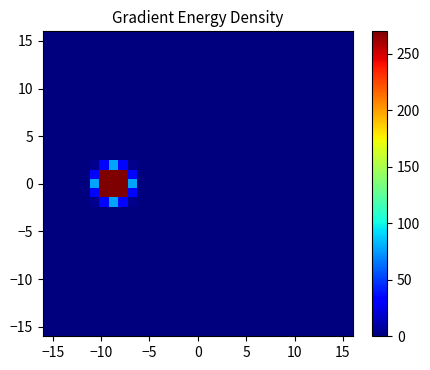

At how many categories does at least one series exceed 927?

1